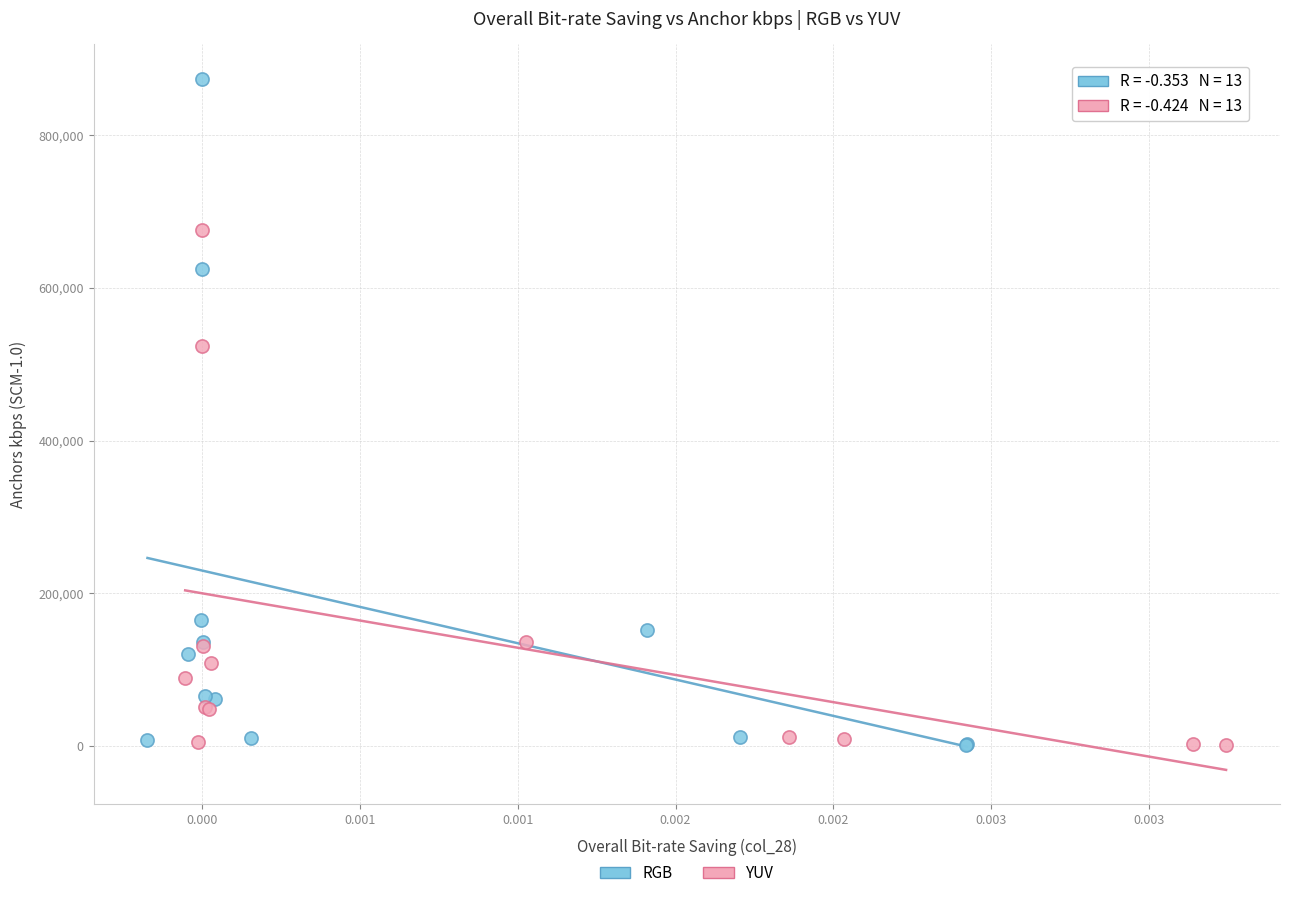

Which series contains the highest Y value?

RGB